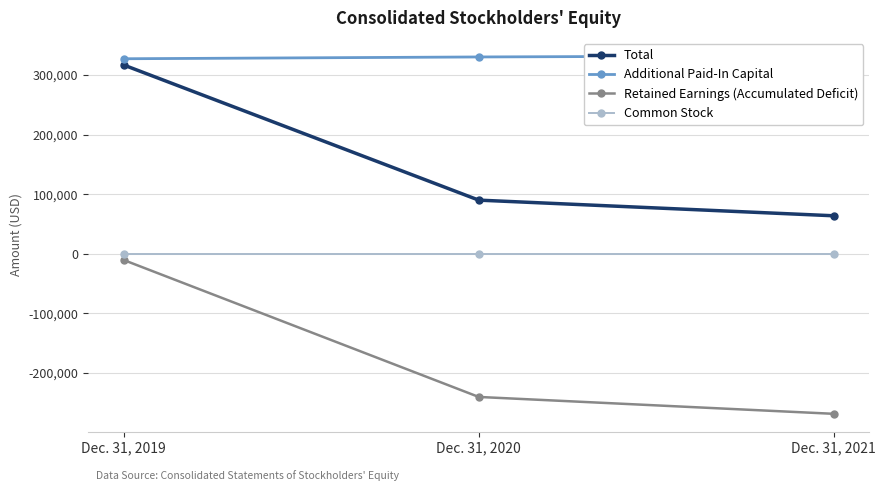

What is the difference between the highest and lowest values at Dec. 31, 2019?

337568